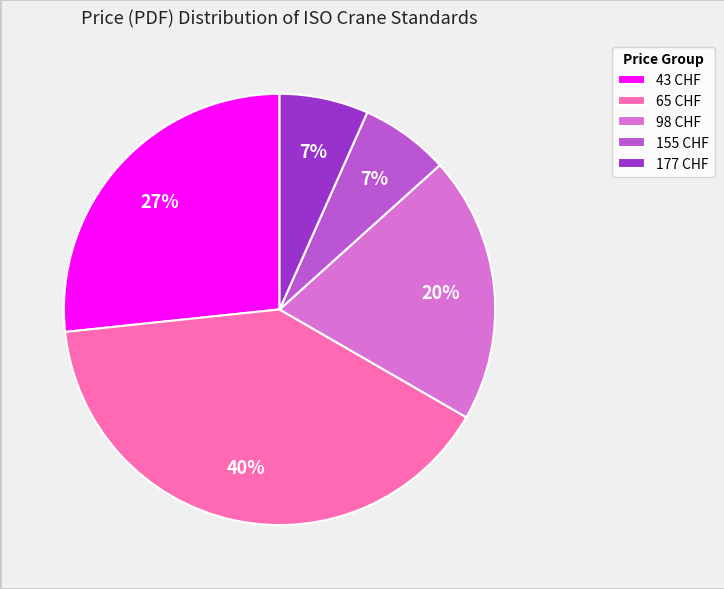

True or false: 177 CHF accounts for 7% of the total.

True